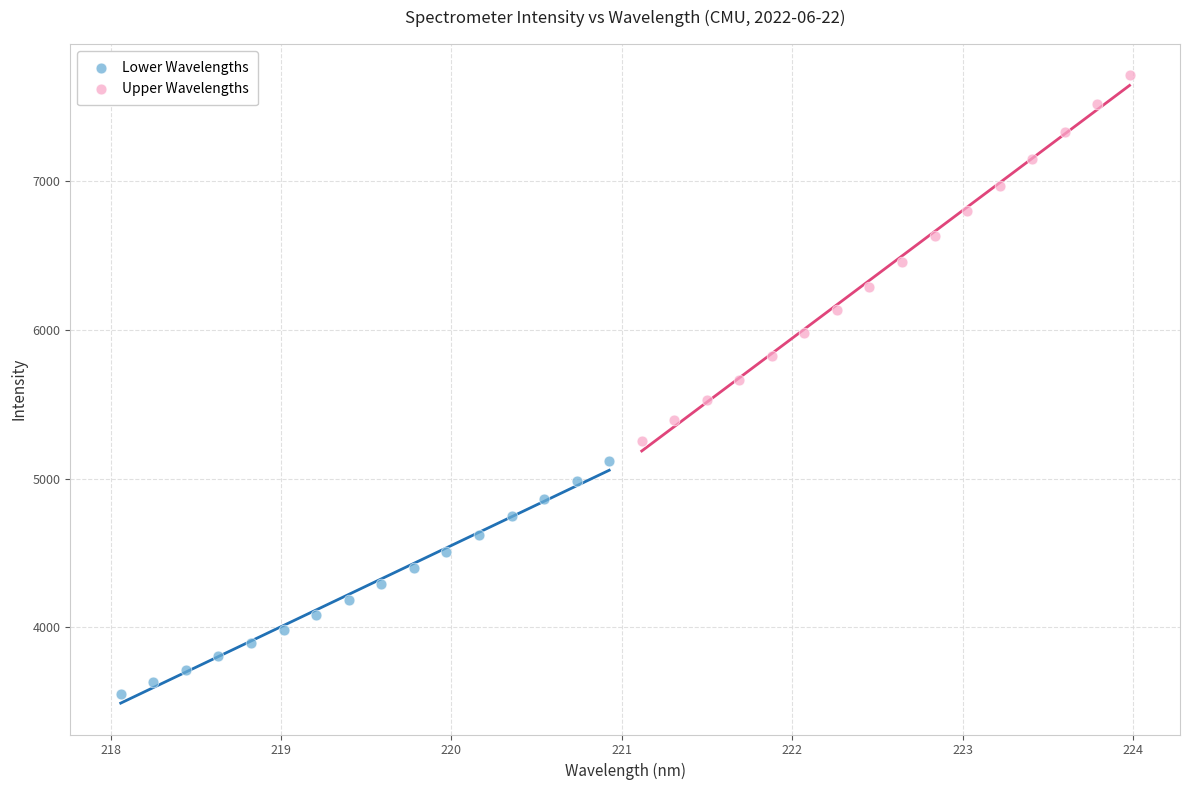

Which series has the largest Y range (max minus min)?

Upper Wavelengths